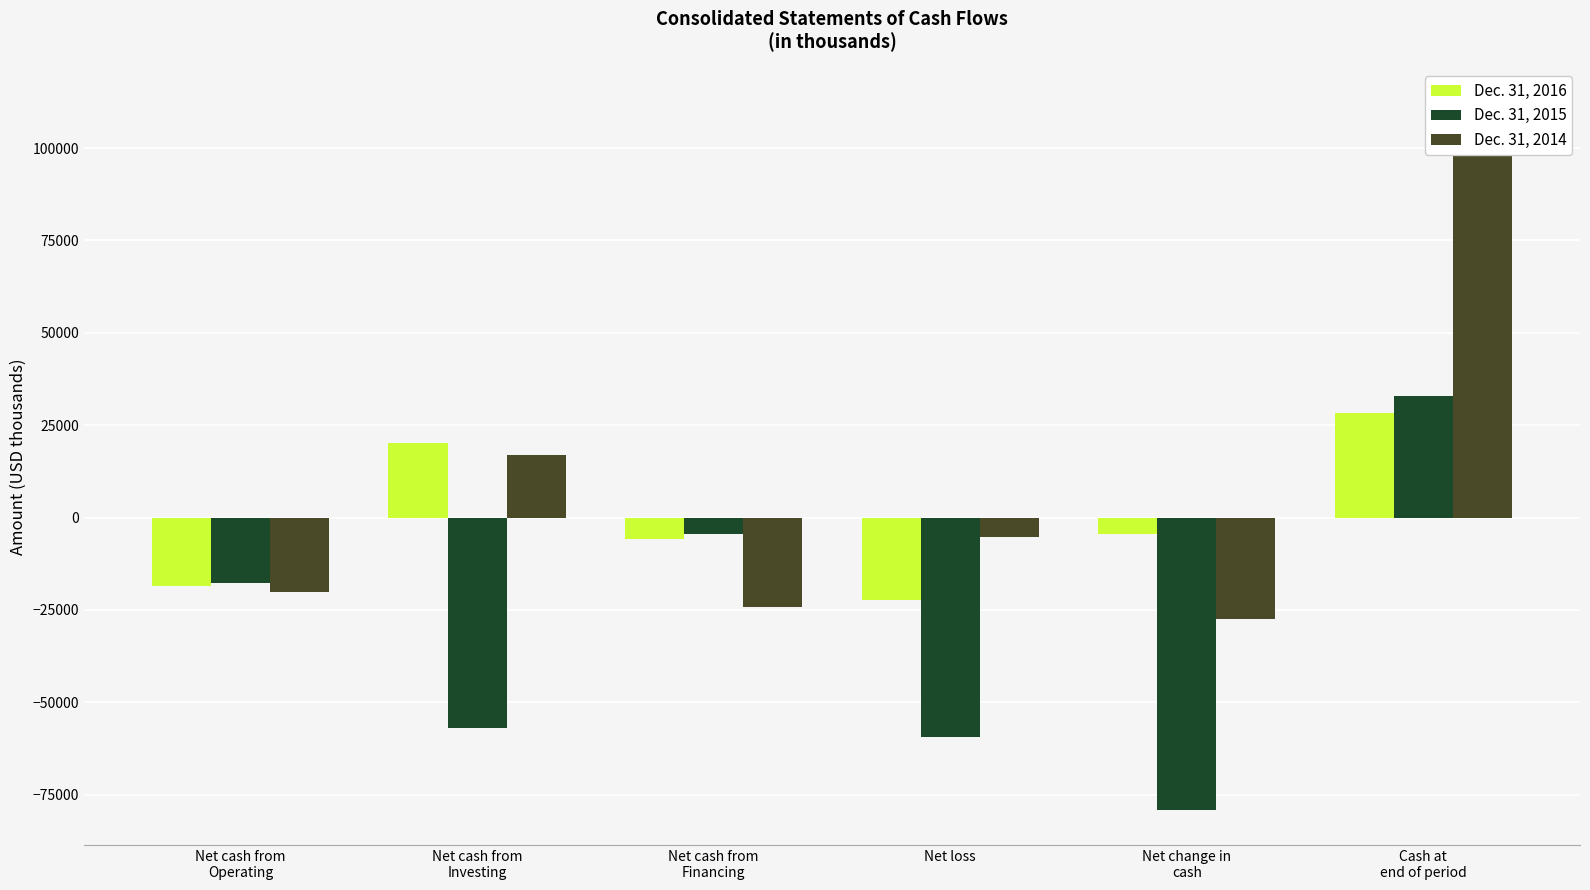

At which label is Dec. 31, 2016 closest to 3066?

Net change in
cash